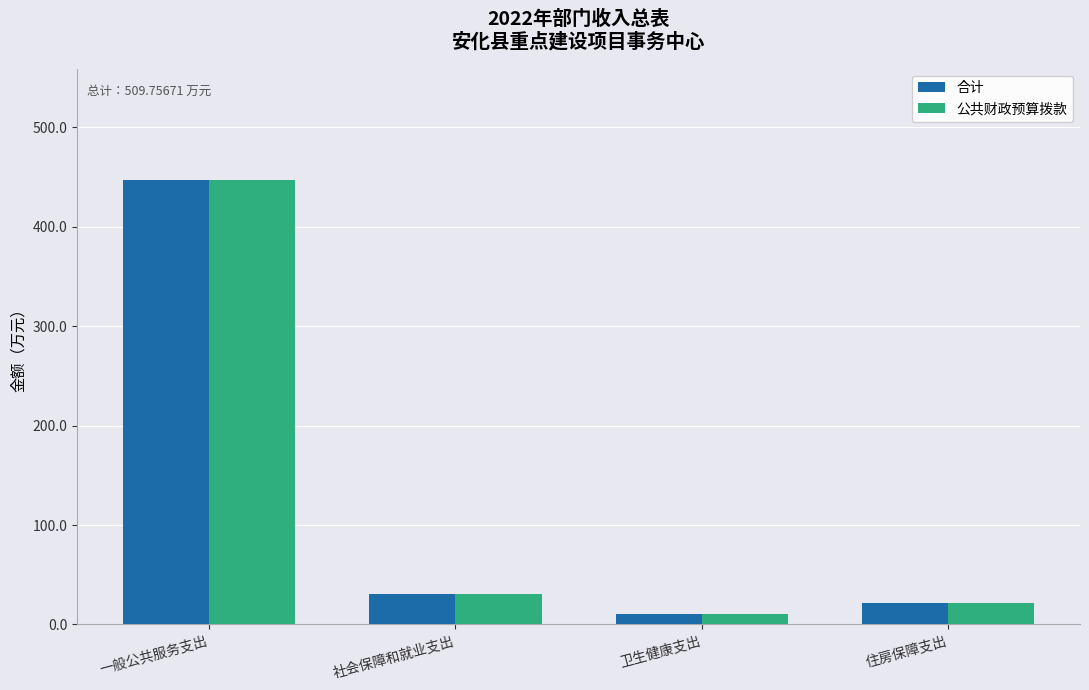

At which category is the sum across all series the highest?

一般公共服务支出